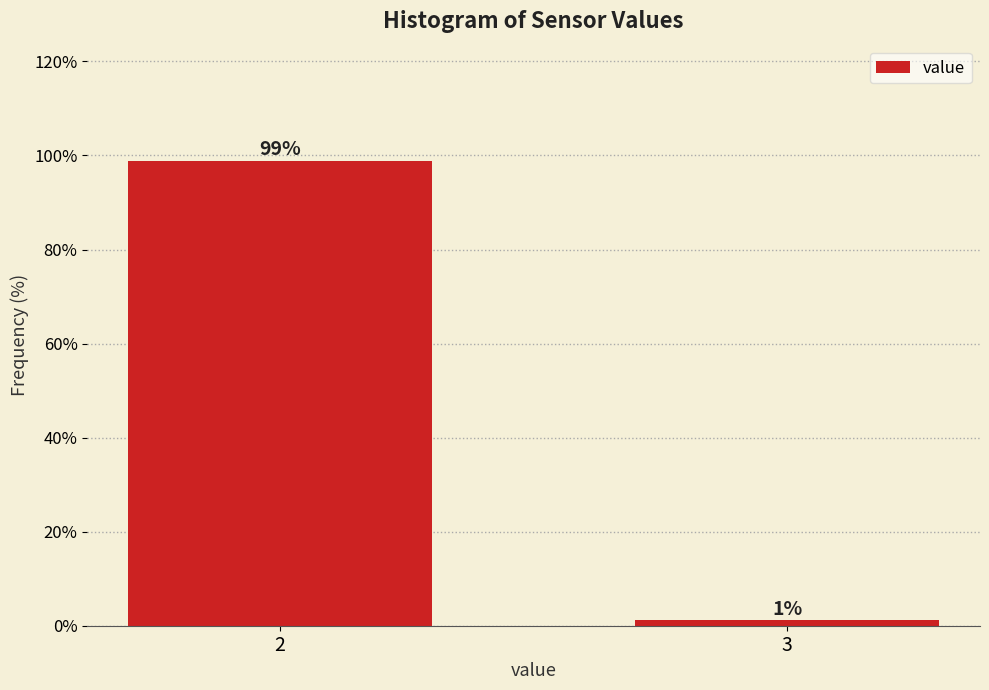

At which label is the value closest to 50?

3